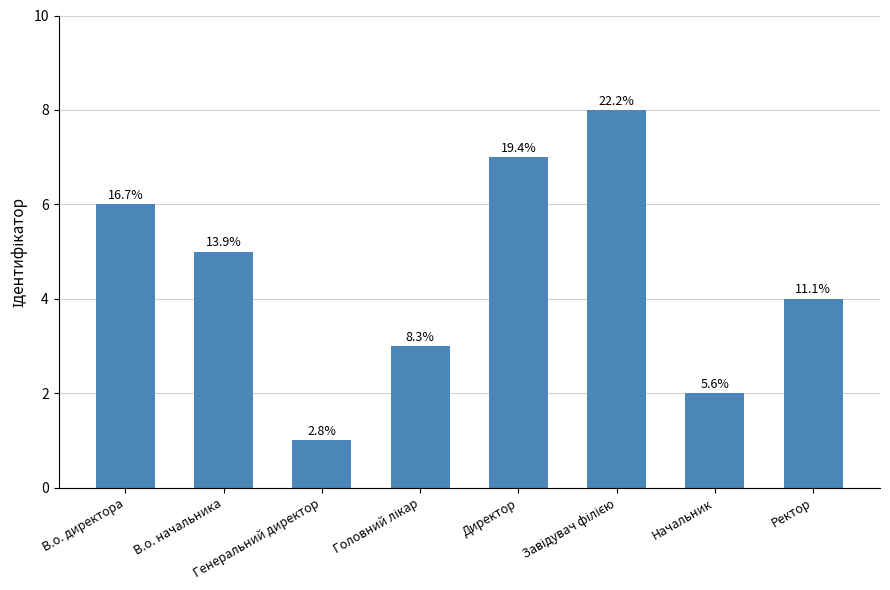

Are the bars horizontal?

No